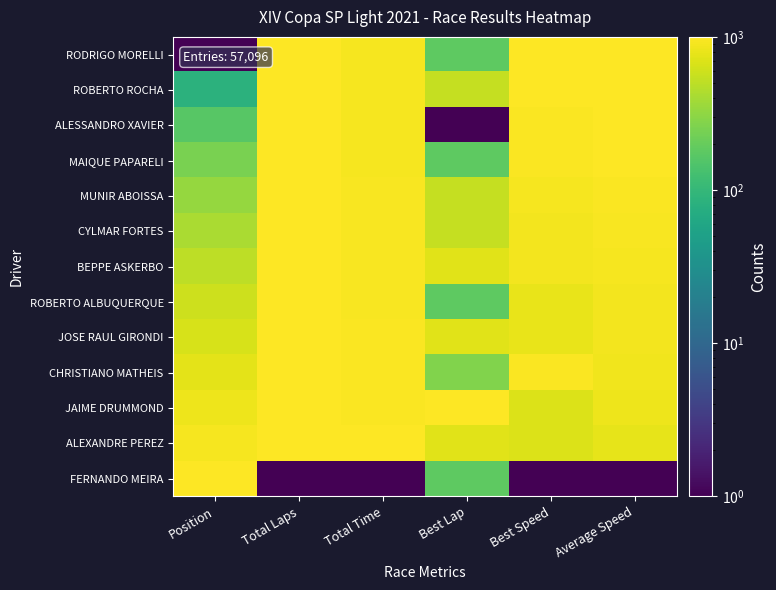

Between Total Time and Total Laps, which is larger?

Total Laps